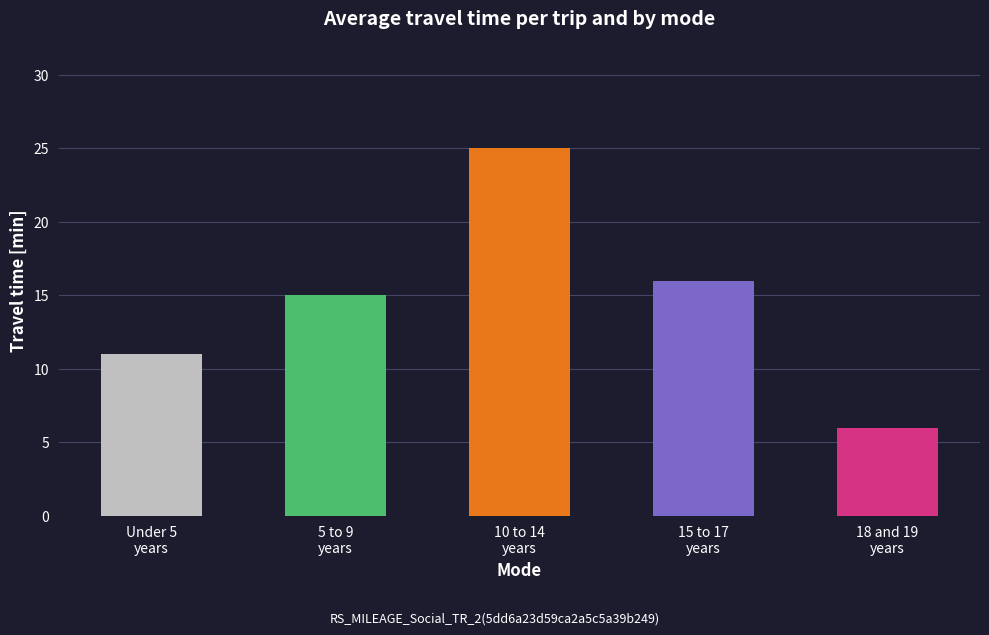

Read the value at 18 and 19
years, to the nearest 10.

10